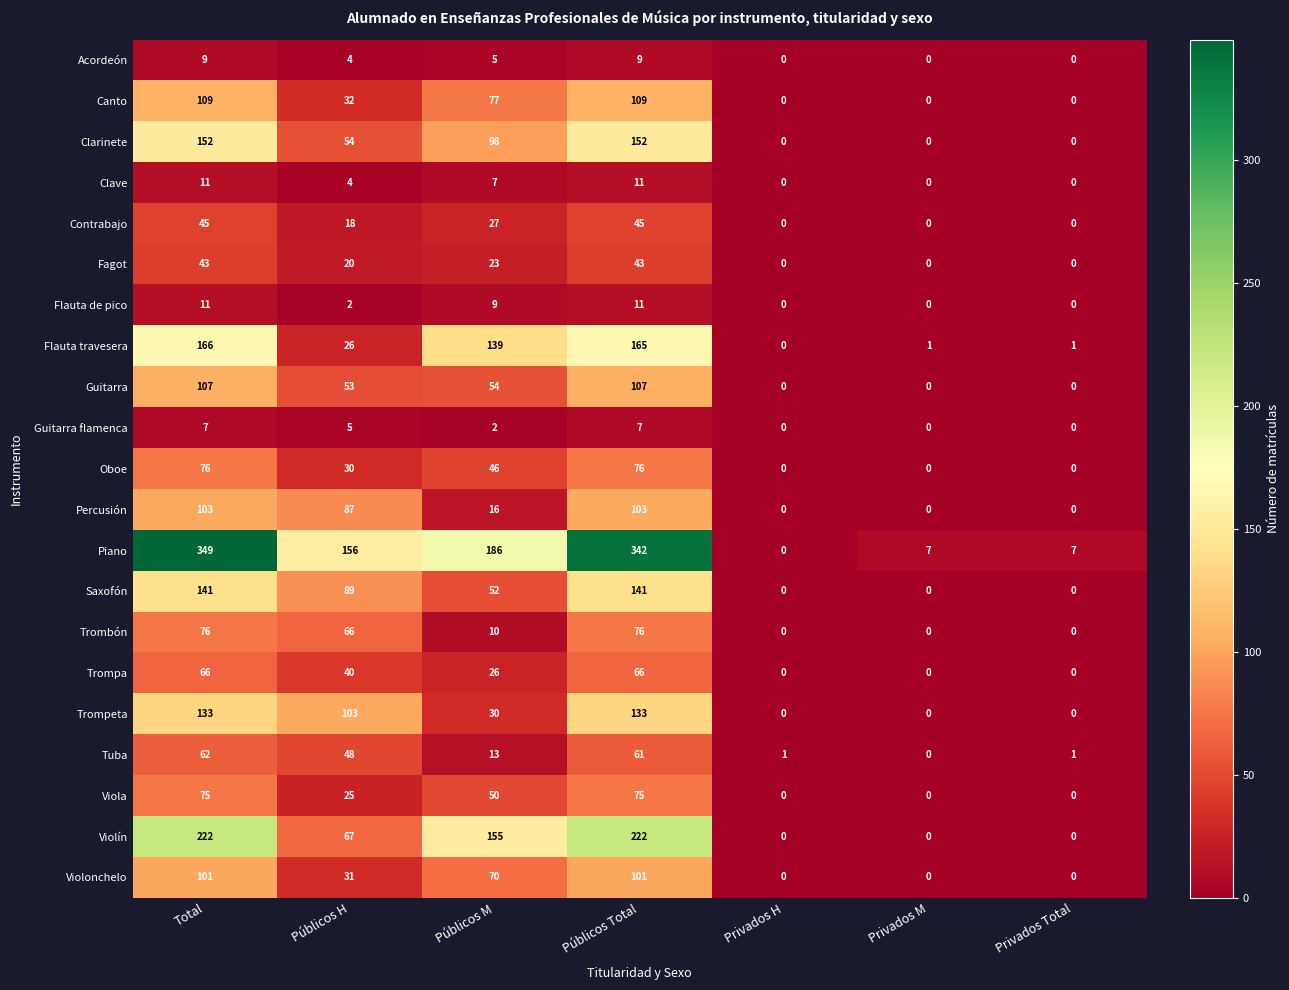

What is the sum of the Viola values at Públicos M and Privados H?

50